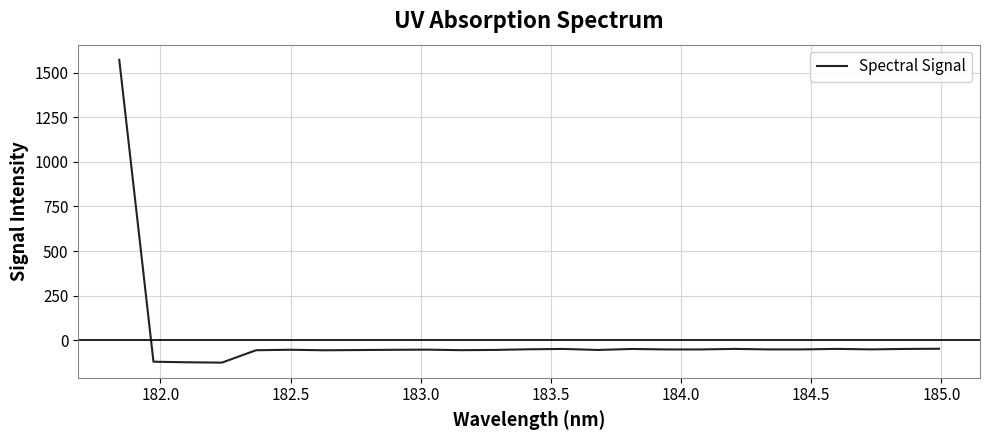

What is the maximum value shown in the chart?

1571.6